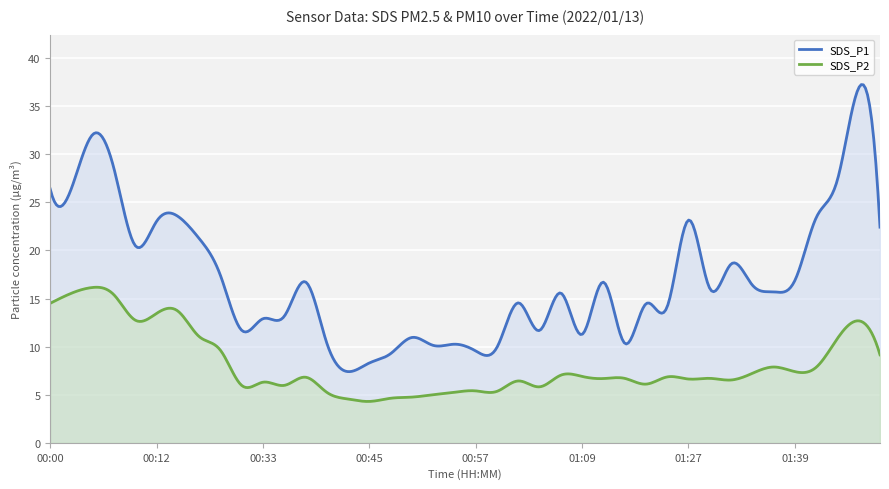

True or false: SDS_P1 has more than 1 points higher than both neighbors.

True